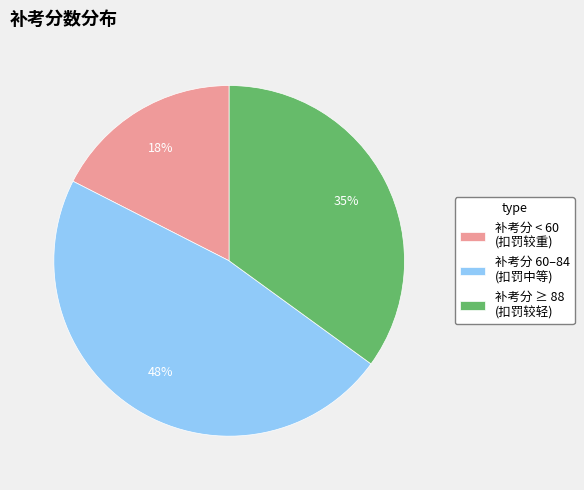

Between 补考分 ≥ 88 (扣罚较轻) and 补考分 60–84 (扣罚中等), which is larger?

补考分 60–84 (扣罚中等)